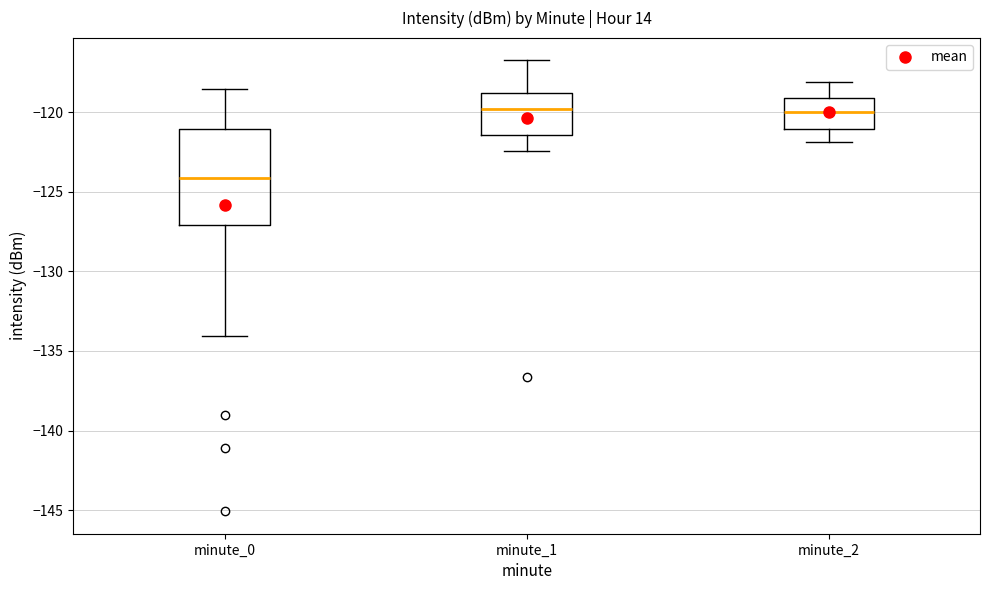

Which box has the lowest median line?

minute_0